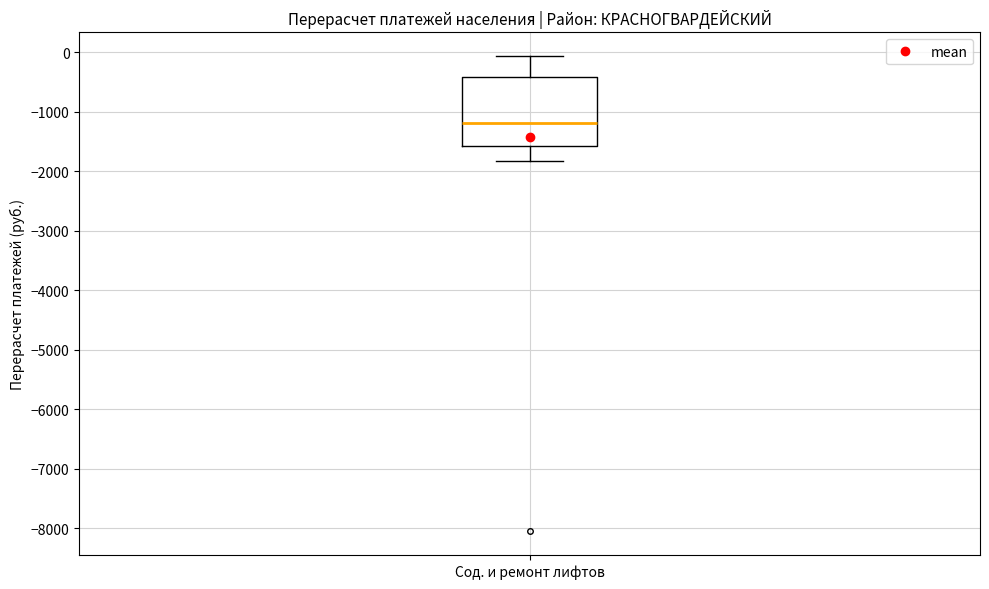

Transcribe this box plot: give where the median line is, the range the box spans, and where the two whiskers end, as read against the y-axis. The values are not printed on the chart, so give them approximately, as read against the axis.

median -1200, box -1600 to -400, whiskers -1800 to -100